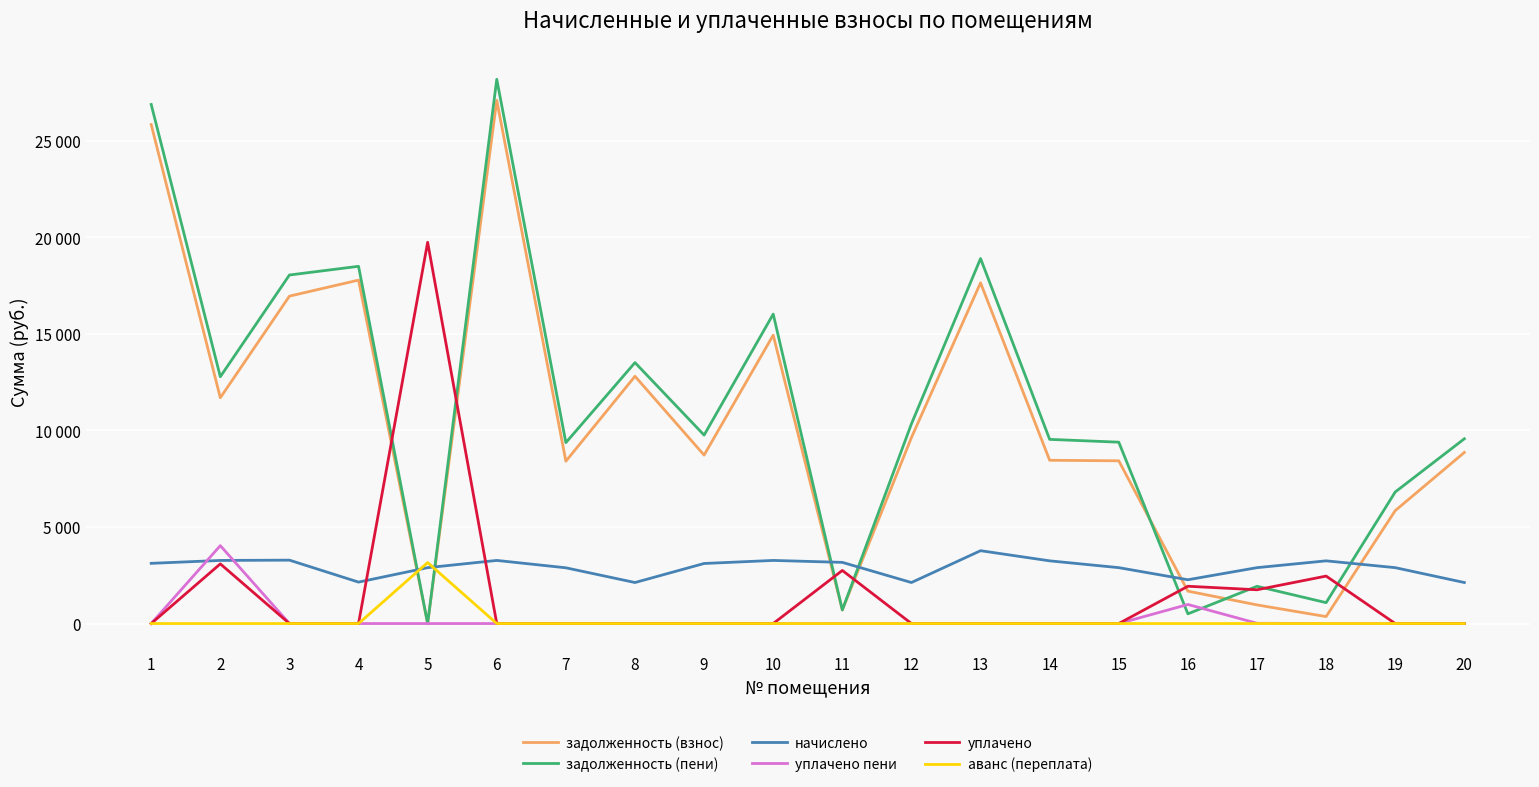

After their last crossing, which series has the higher values: уплачено or начислено?

начислено